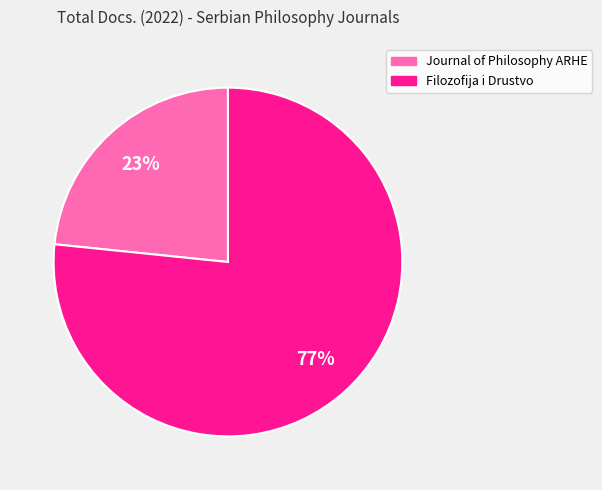

What is the ratio of the value at Journal of Philosophy ARHE to the value at Filozofija i Drustvo?

0.3